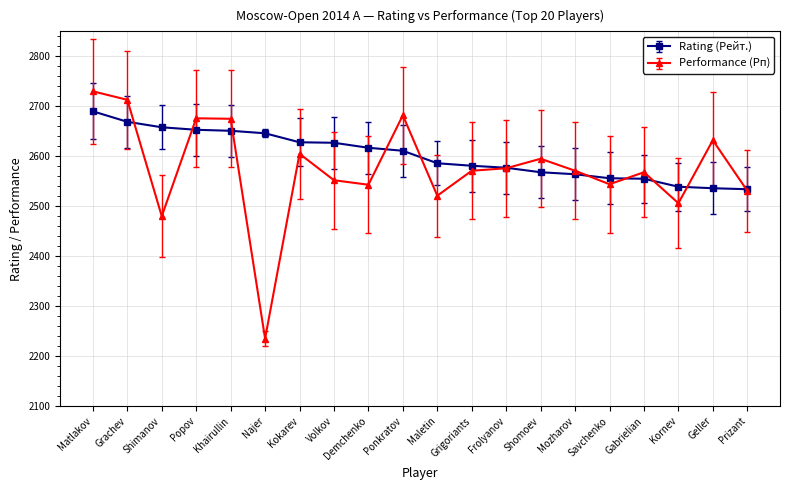

Rank the series by their maximum value, from lowest to highest.

Rating (Рейт.), Performance (Рп)